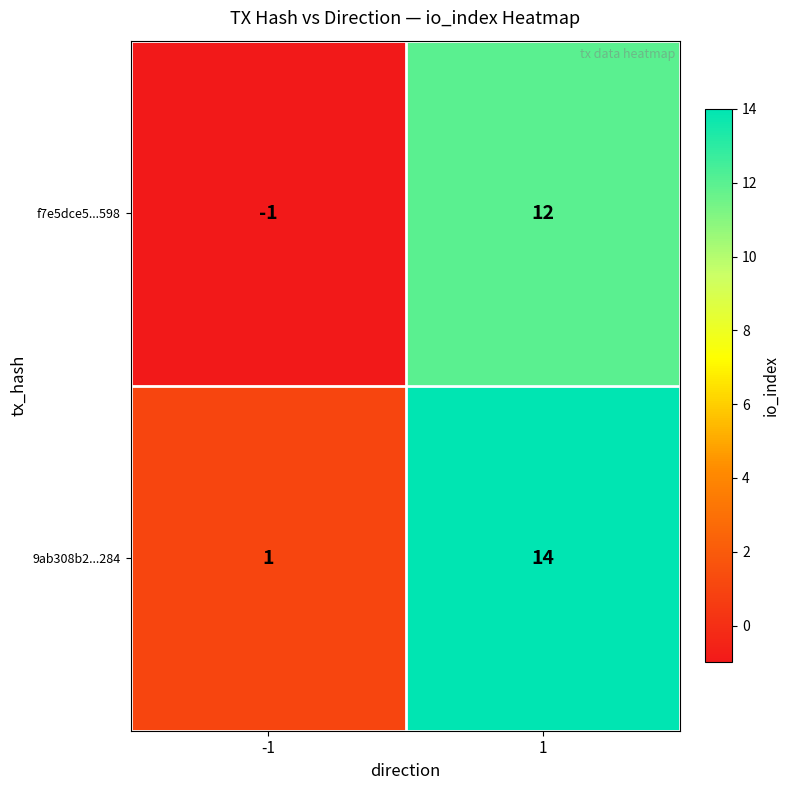

Rank the series at 1 from highest to lowest value.

9ab308b2...284, f7e5dce5...598